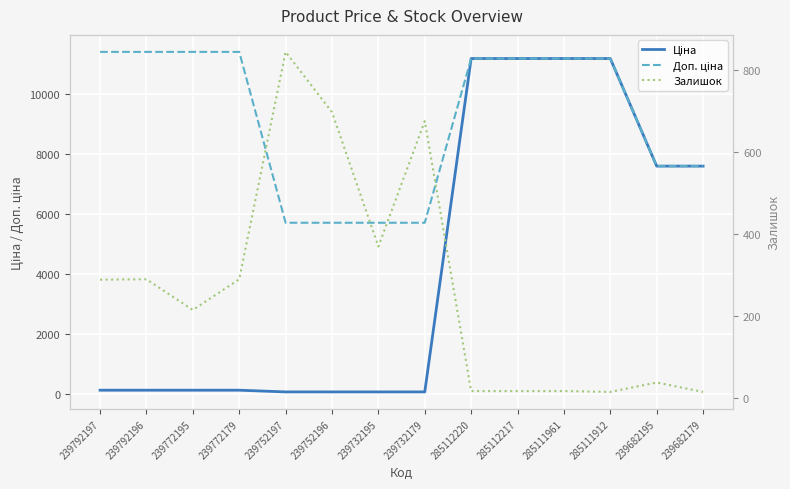

What are all the series names shown in the legend?

Ціна, Доп. ціна, Залишок